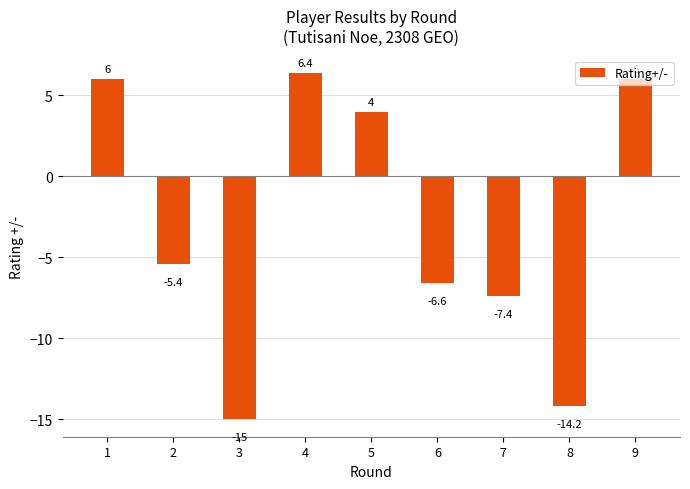

How many values are above zero?

4